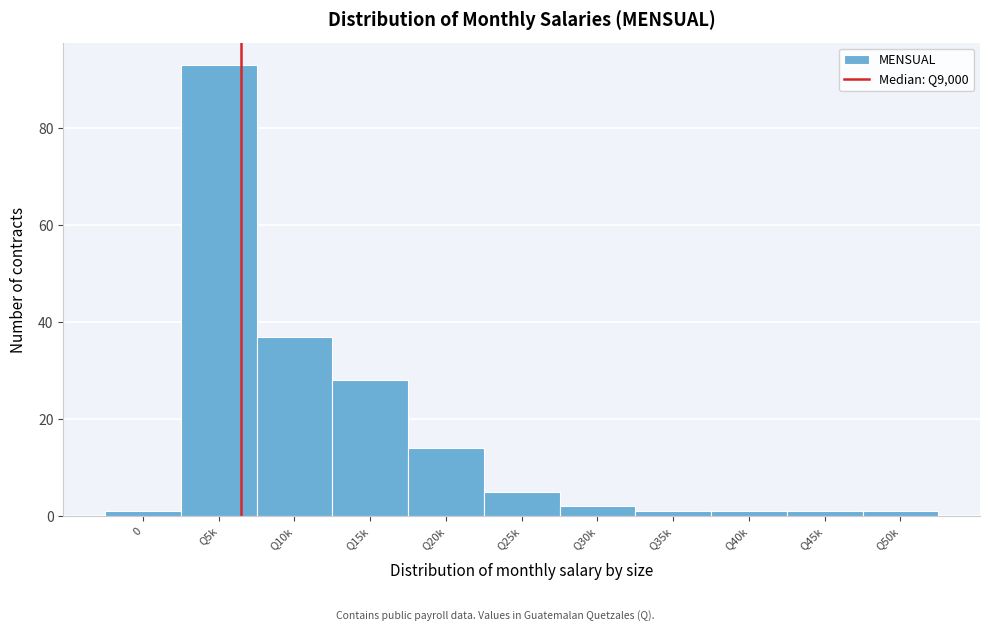

Reading left to right, extract all data points from this chart.

1	93	37	28	14	5	2	1	1	1	1